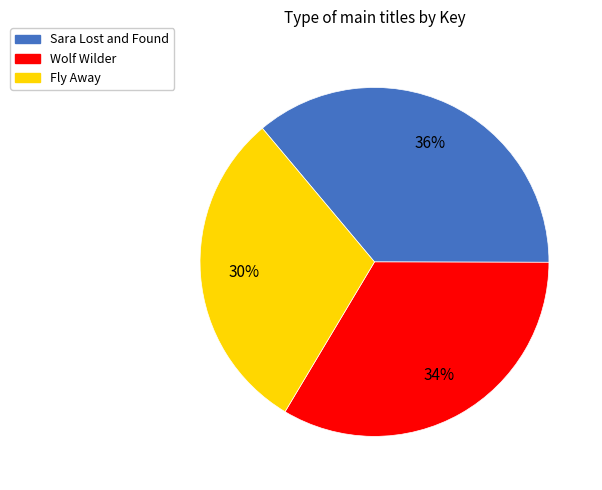

How many segments does this pie chart have?

3